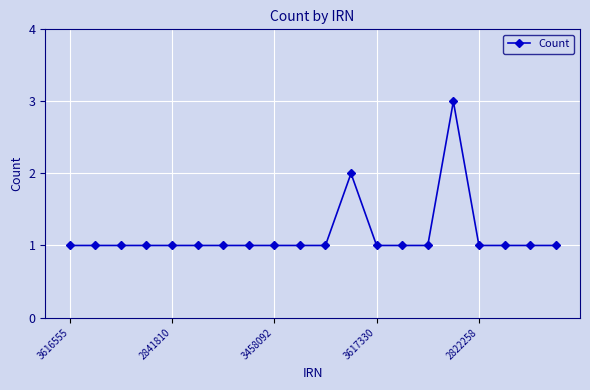

What is the value of the 5th point from the left?

1